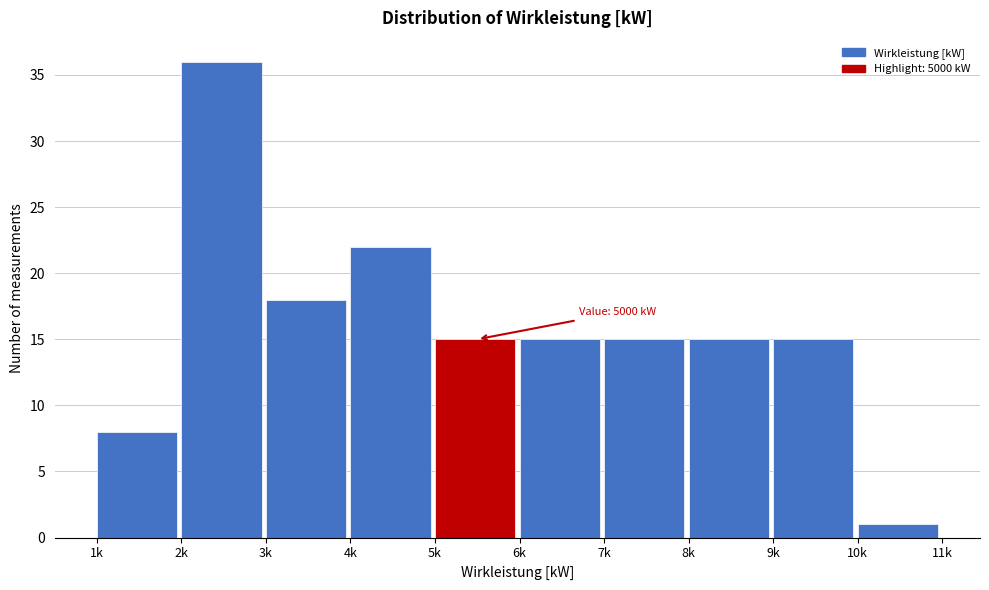

Reading left to right, transcribe all the data shown in this chart.

8	36	18	22	15	15	15	15	15	1